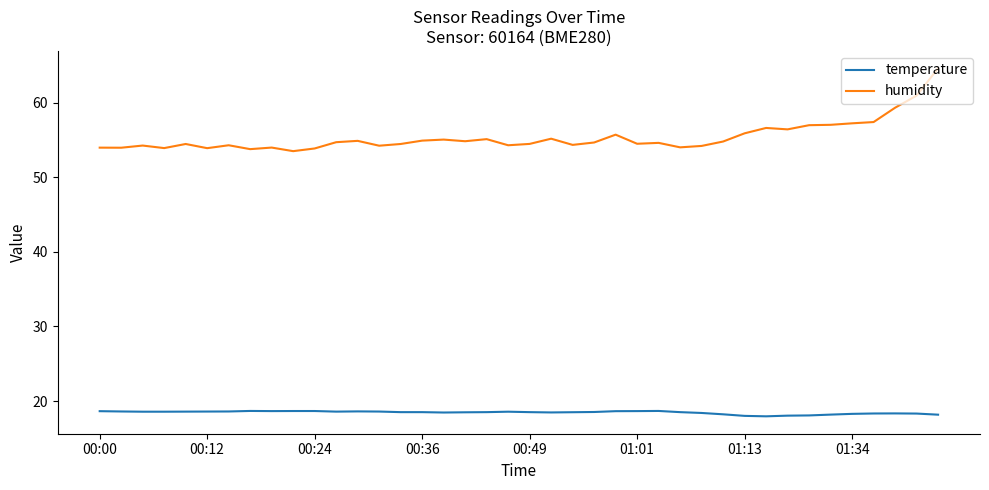

Is this an area chart (filled region under the line)?

No